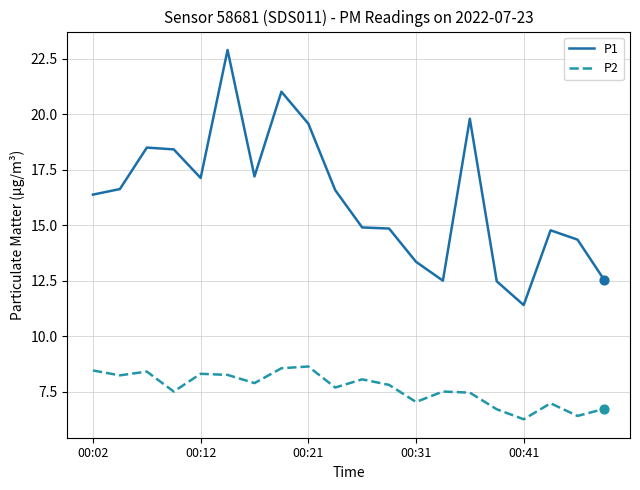

What are all the series names shown in the legend?

P1, P2